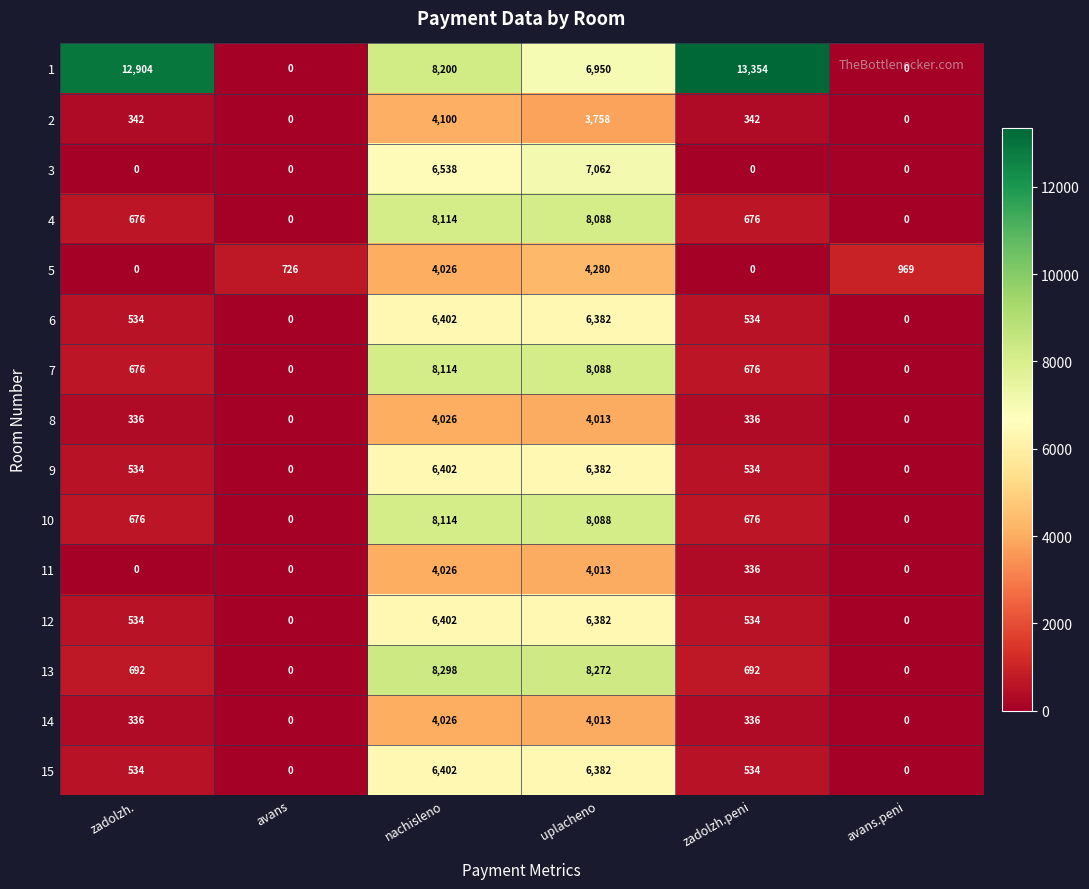

What is the approximate value of 2 at zadolzh., to the nearest 100?

300